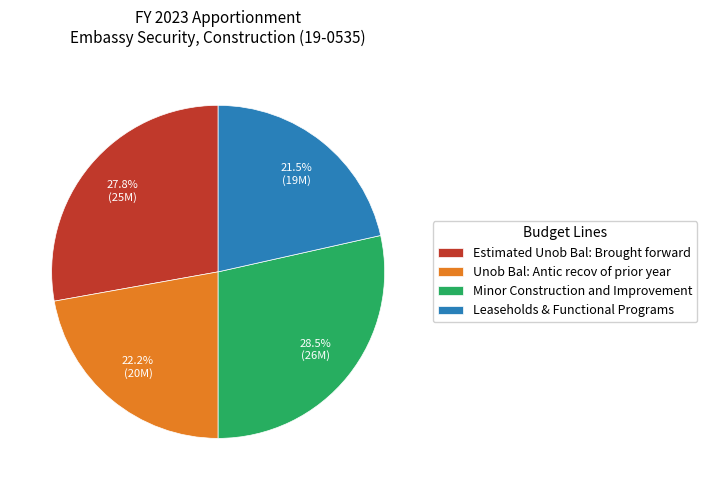

Which slice is the smallest?

Leaseholds & Functional Programs